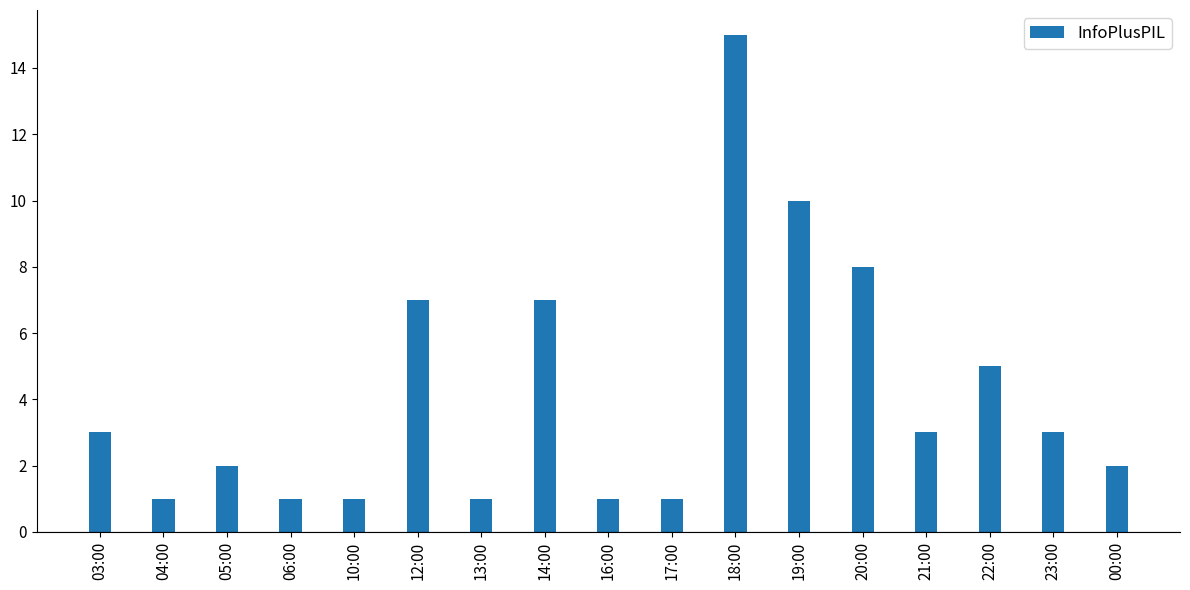

Reading left to right, what are all the values shown in this chart?

3	1	2	1	1	7	1	7	1	1	15	10	8	3	5	3	2